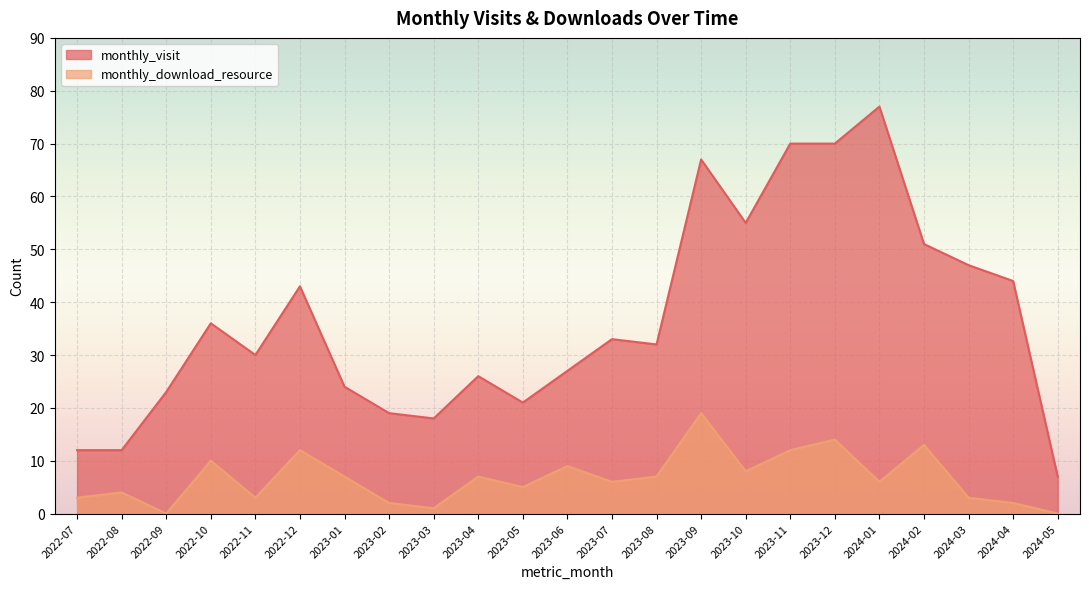

The value of monthly_download_resource at 2022-09 is 0. True or false?

True